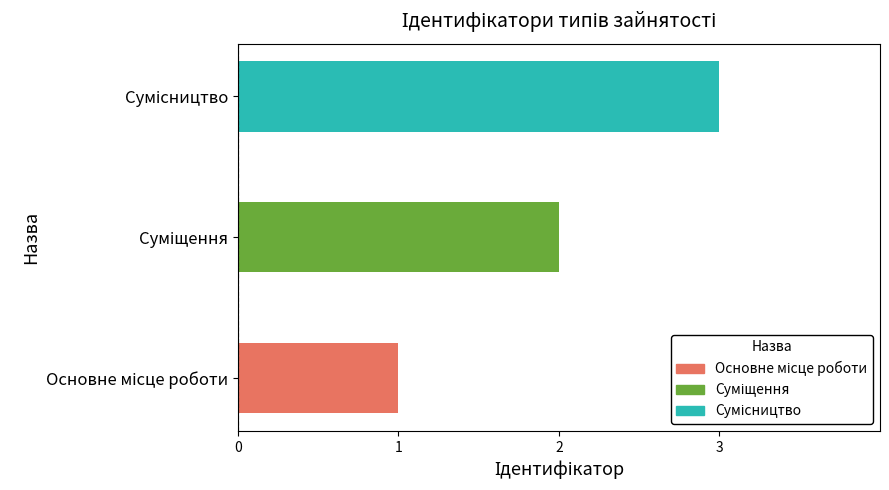

What is the sum of all values?

6